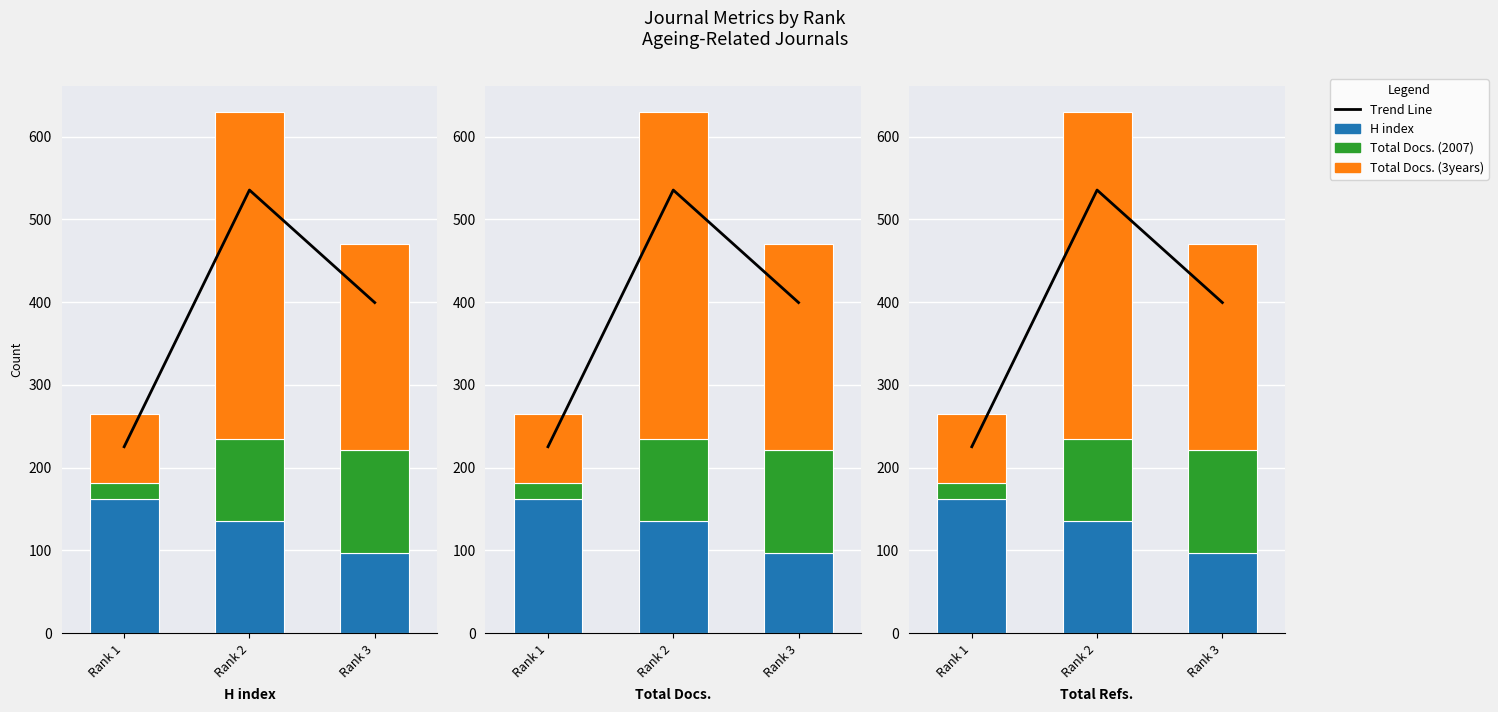

Does the chart contain any negative values?

No